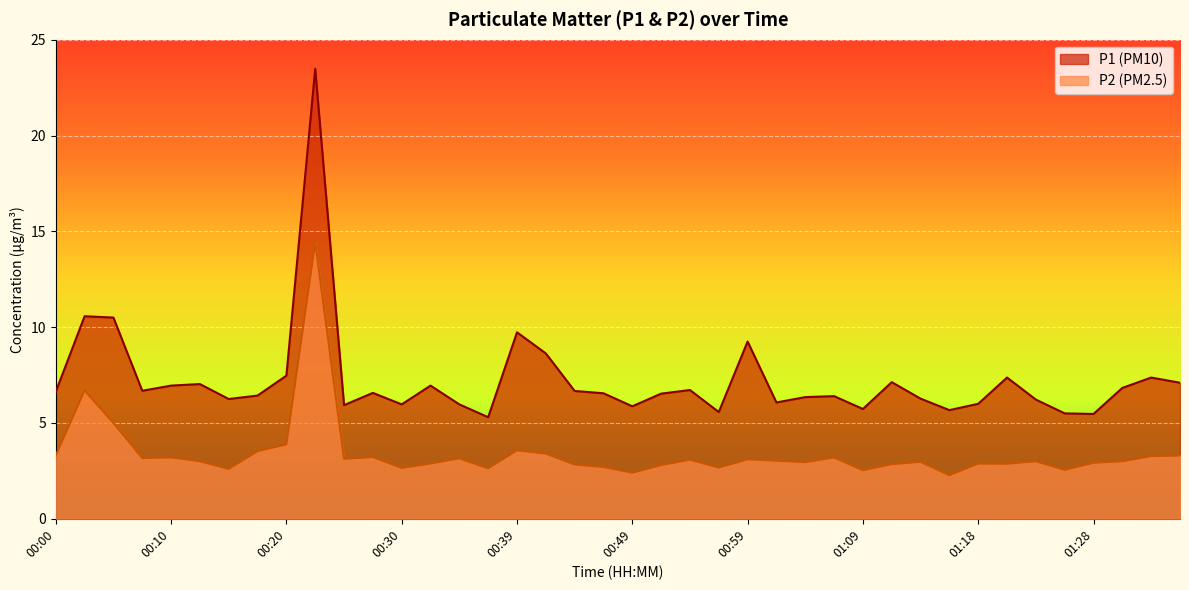

How many interior local peaks does the P2 series have?

12